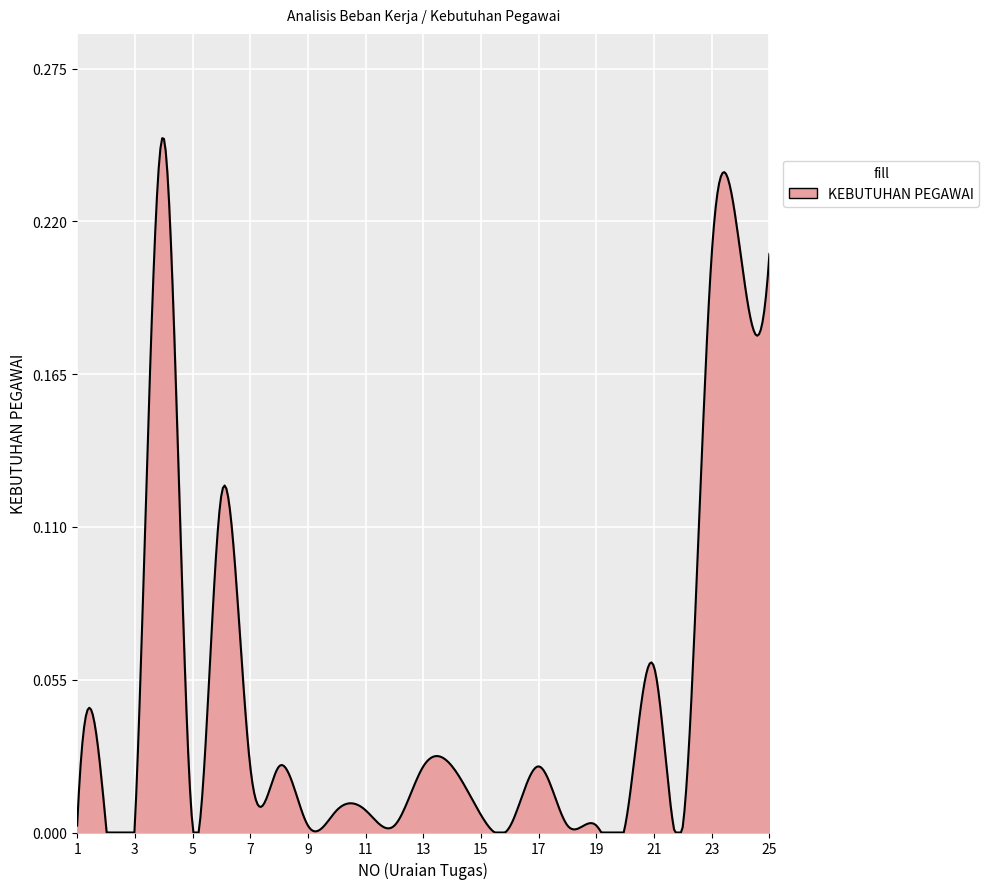

Reading left to right, transcribe all the data shown in this chart.

0.0	0.0	0.0	0.2	0.0	0.1	0.0	0.0	0.0	0.0	0.0	0.0	0.0	0.0	0.0	0.0	0.0	0.0	0.0	0.0	0.1	0.0	0.2	0.2	0.2